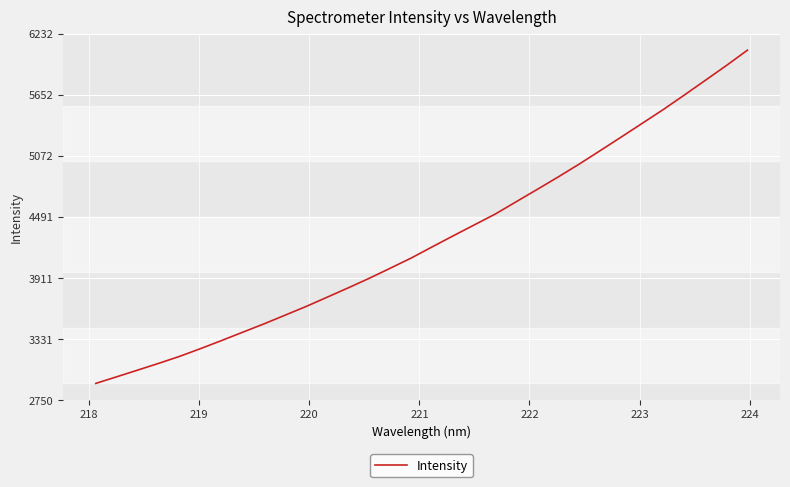

What is the minimum value shown in the chart?

2908.7